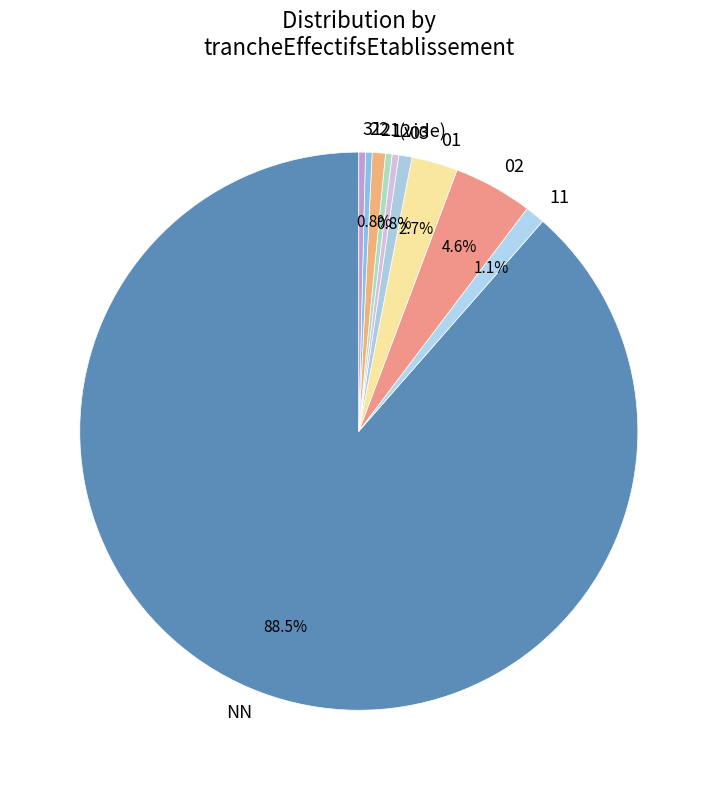

To the nearest percent, what portion does 03 represent?

1%